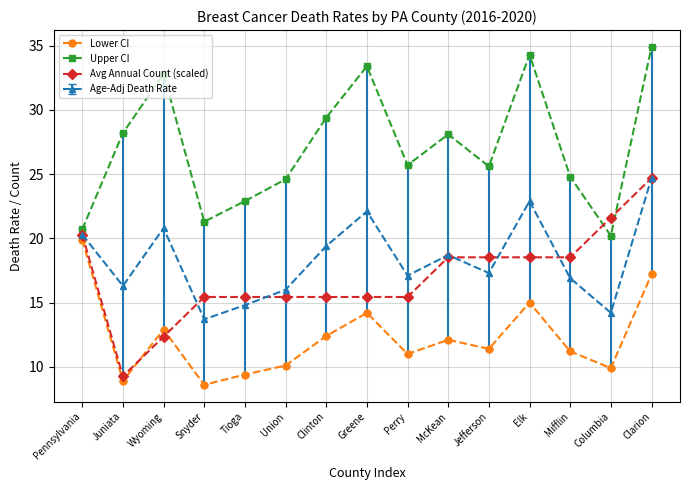

Is this an area chart (filled region under the line)?

No